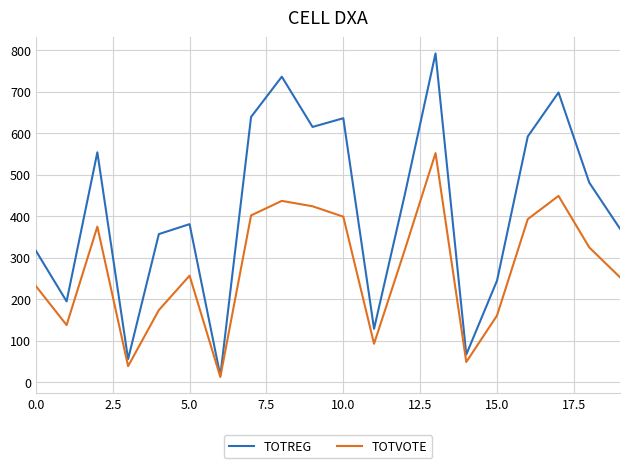

True or false: TOTVOTE has more than 1 interior local peaks.

True